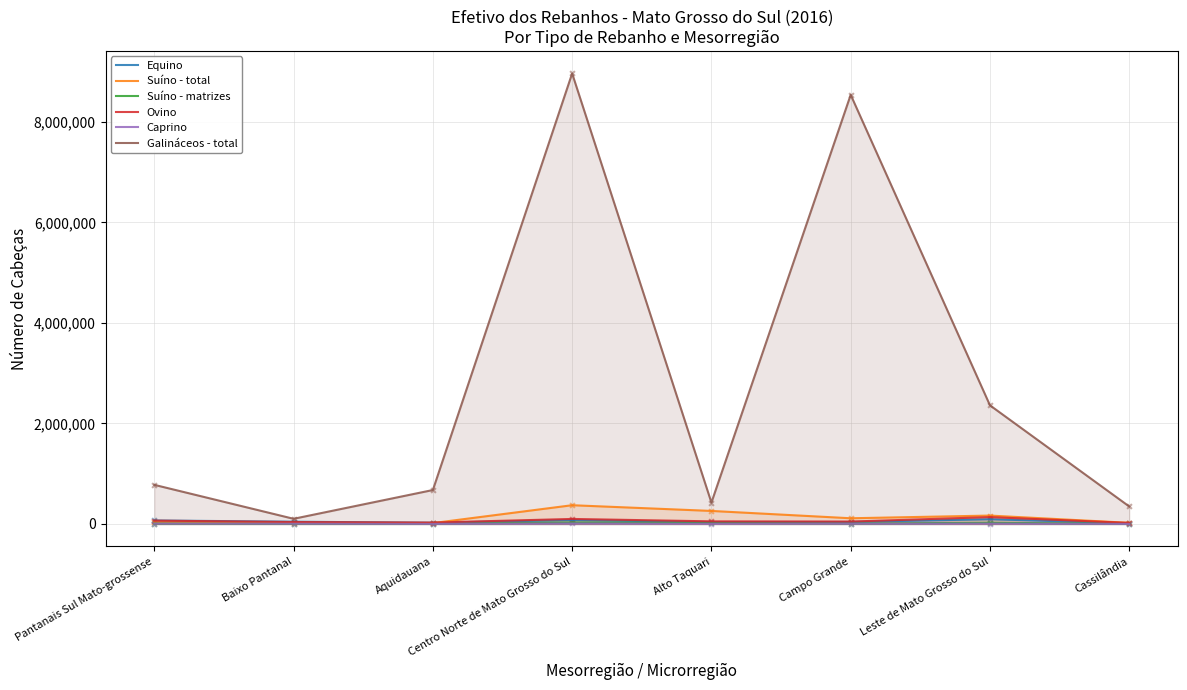

What are all the series names shown in the legend?

Equino, Suíno - total, Suíno - matrizes, Ovino, Caprino, Galináceos - total